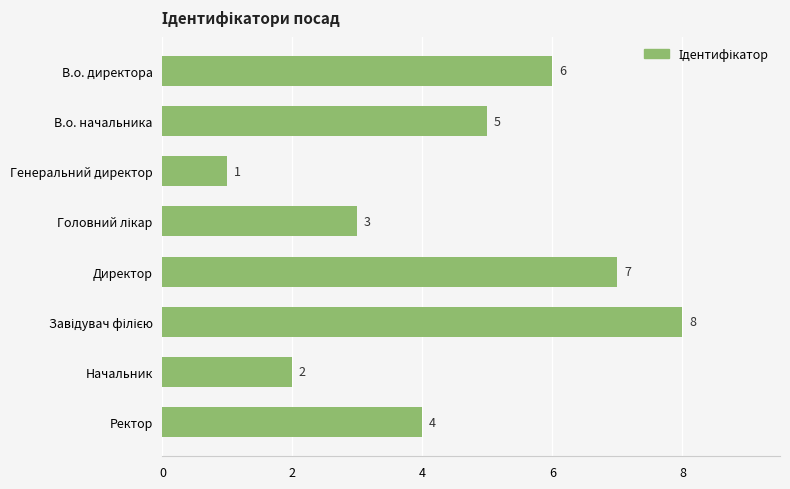

Is it true that the value at В.о. директора is 9?

False